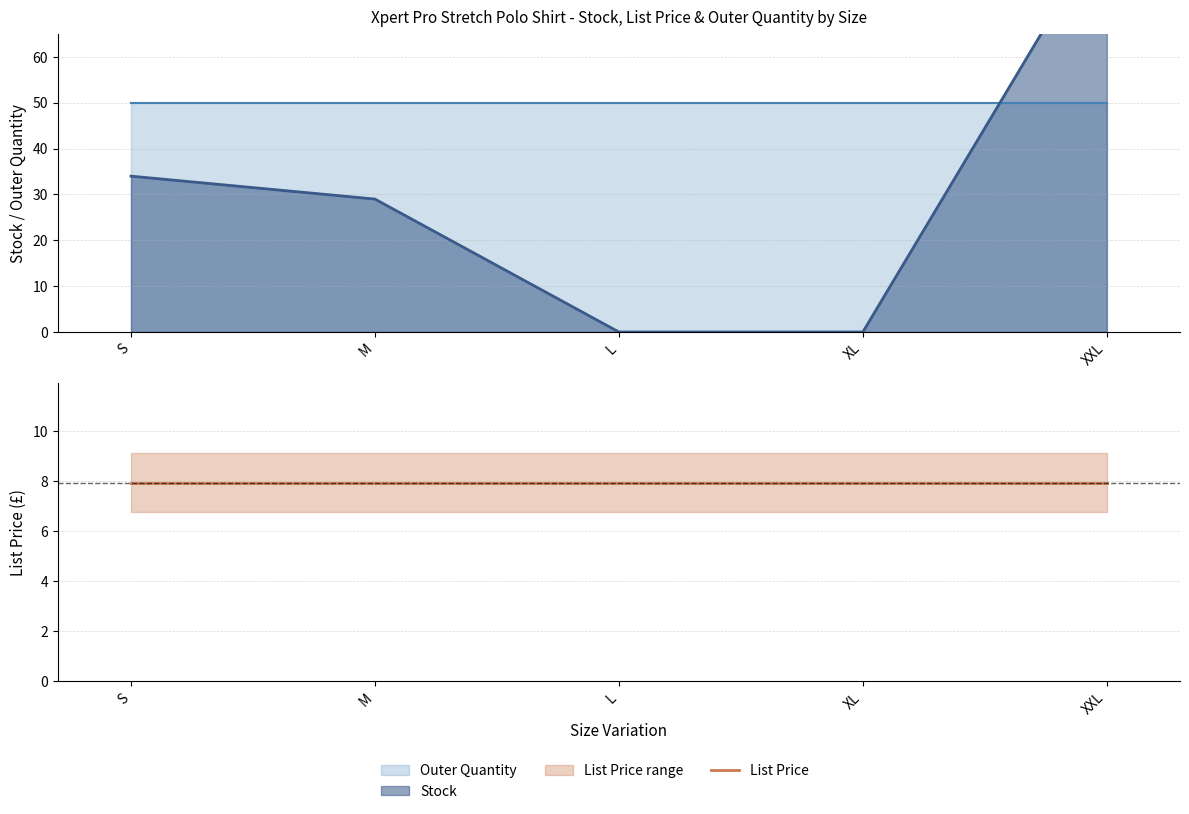

List the series in order of their peak value, lowest first.

List Price, Outer Quantity, Stock